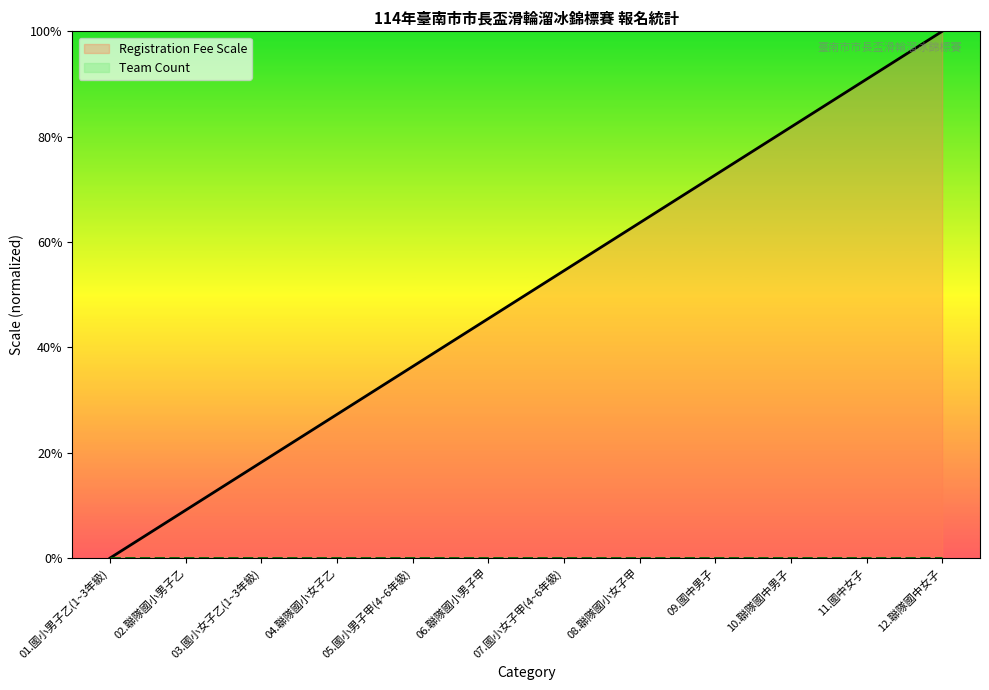

The Registration Fee Scale series shows 16.1 at 11.國中女子. True or false?

False